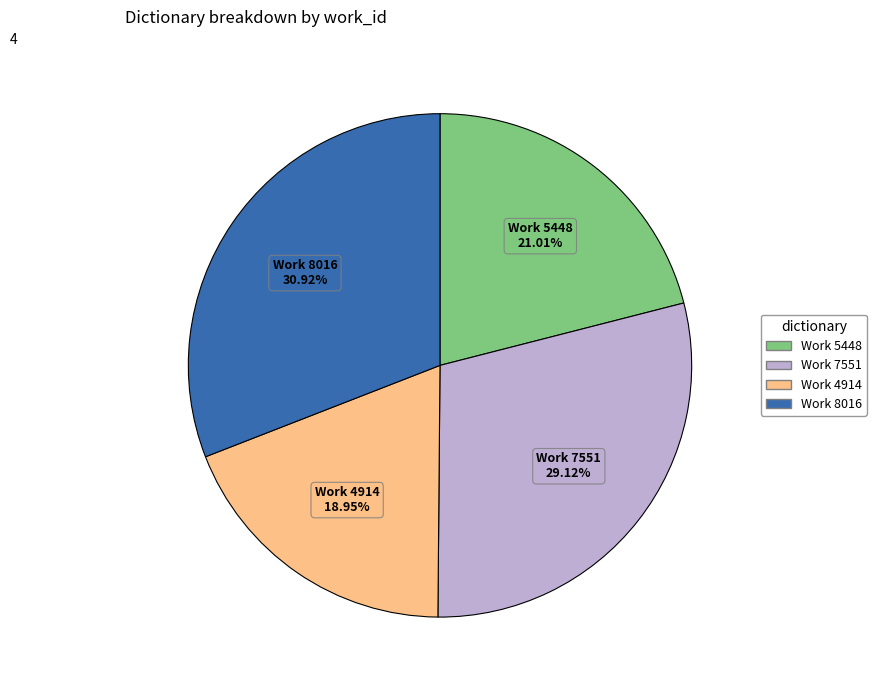

Count the number of slices in the pie.

4